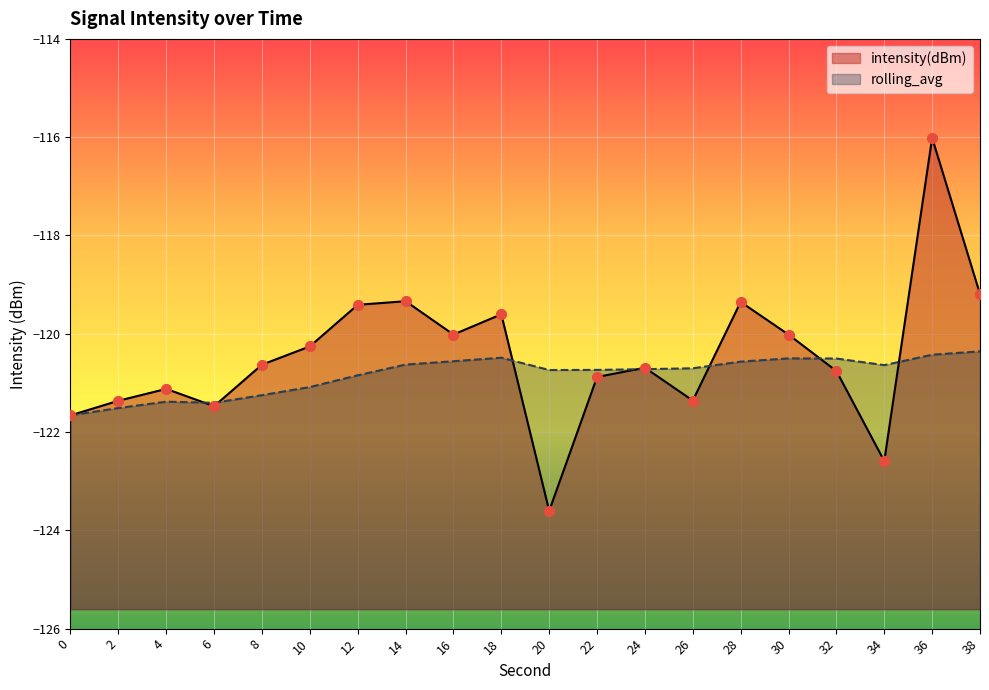

What are all the series names shown in the legend?

intensity(dBm), rolling_avg